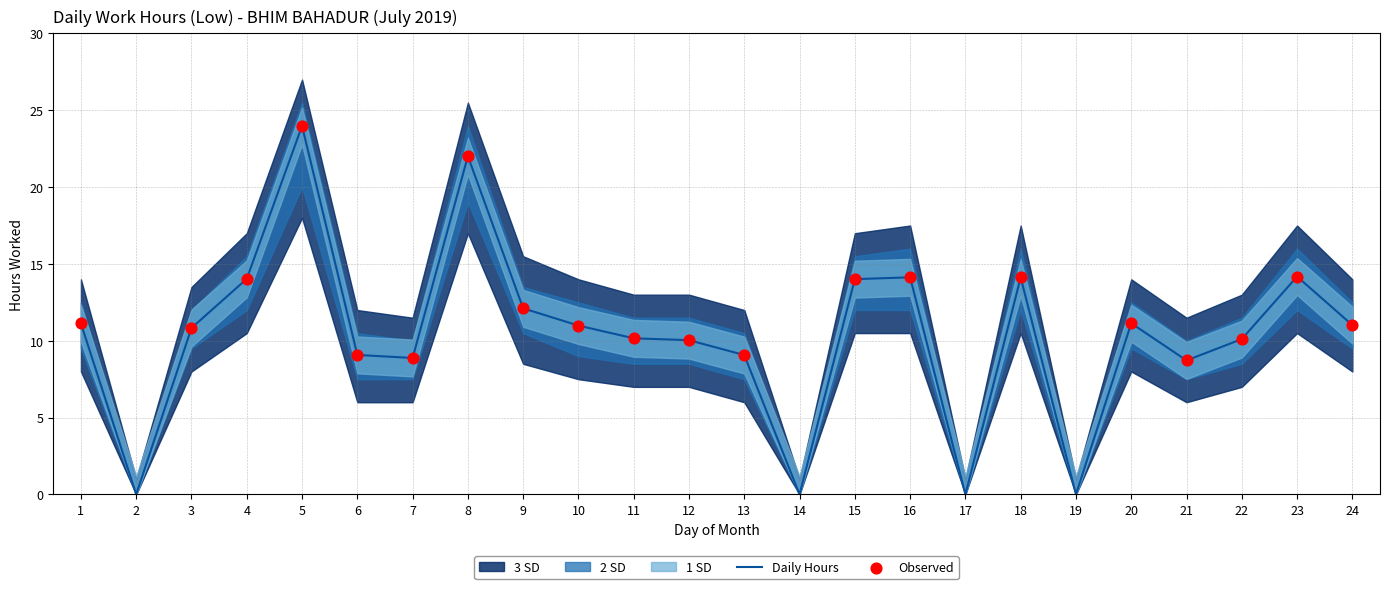

At which category is the sum across all series the highest?

5